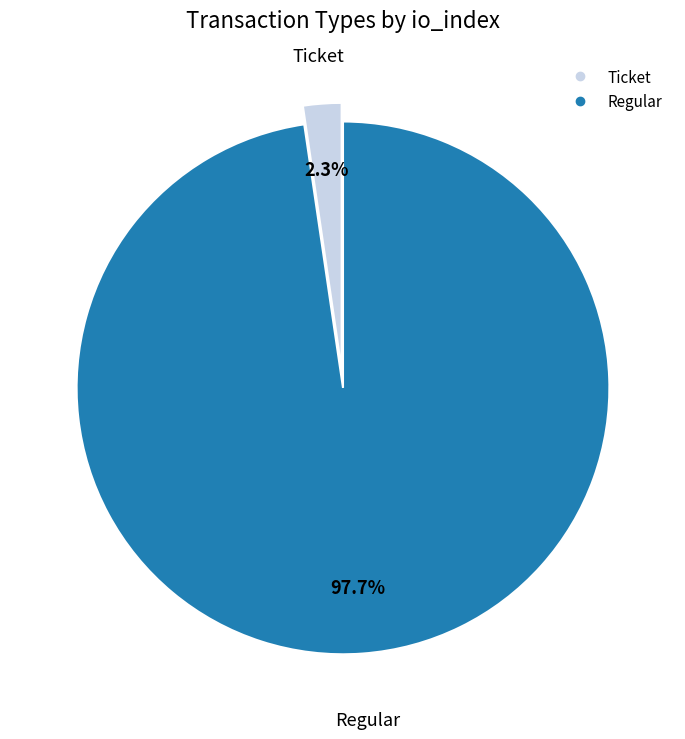

The Regular slice represents 85% of the pie. True or false?

False